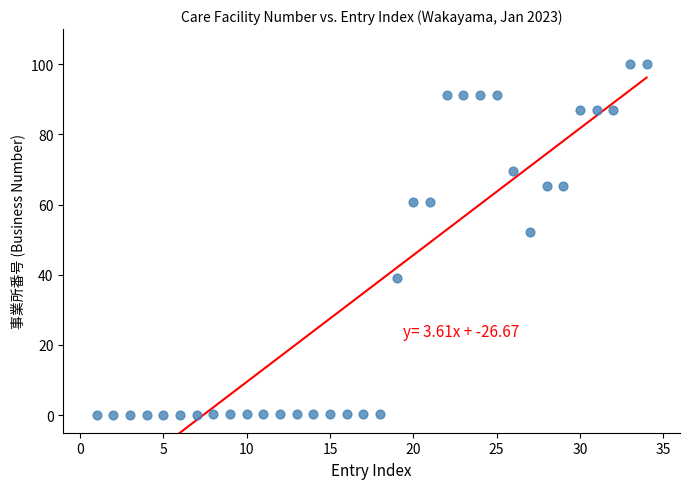

What is the range of X values (max minus min)?

33.0